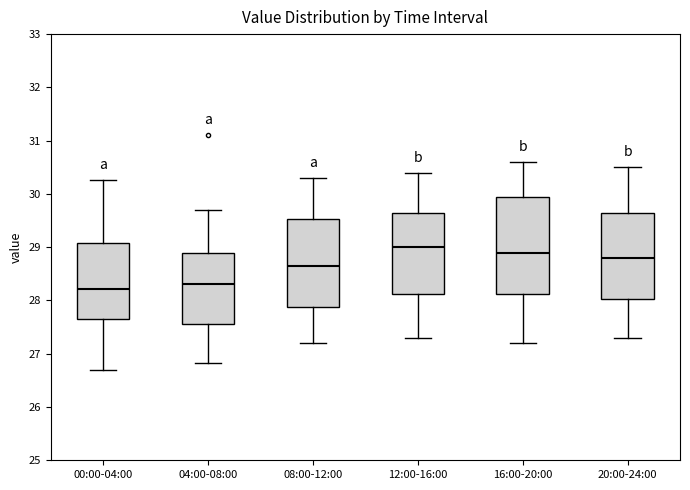

Where does the upper whisker of the box for 04:00-08:00 end on the y-axis? The values are not printed on the chart, so give them approximately, as read against the axis.

29.7